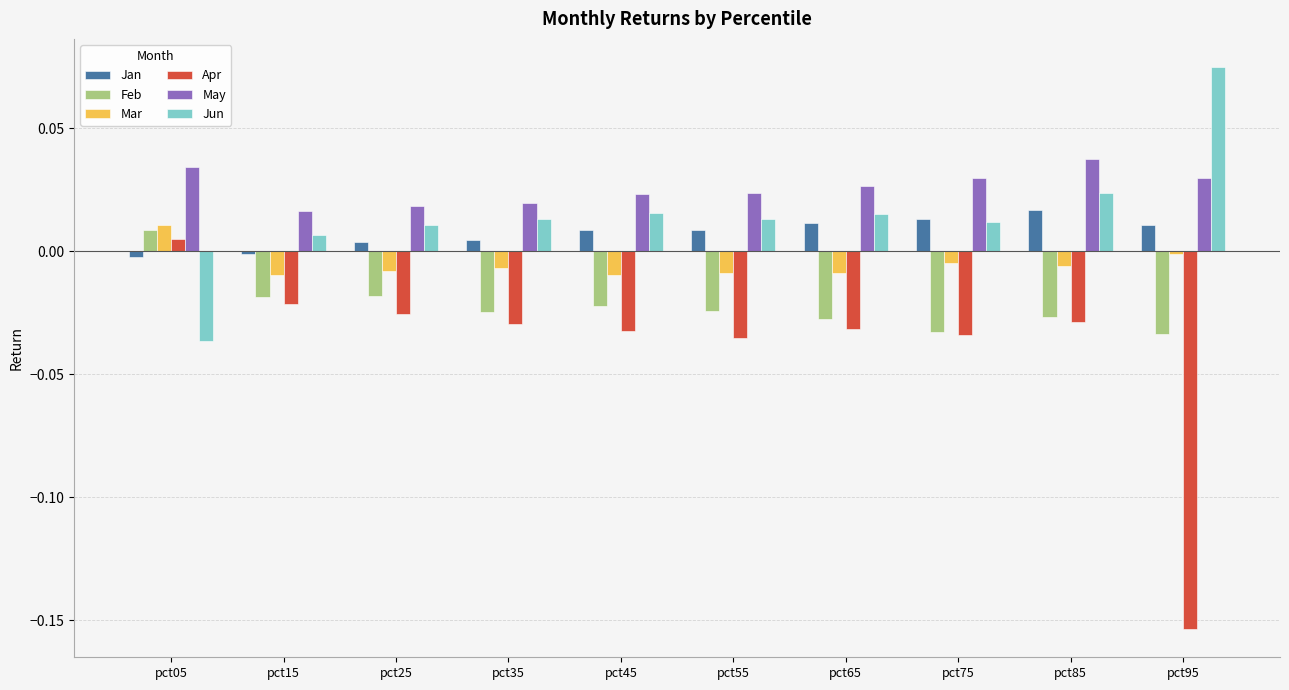

Which label corresponds to the largest value in the chart?

pct95